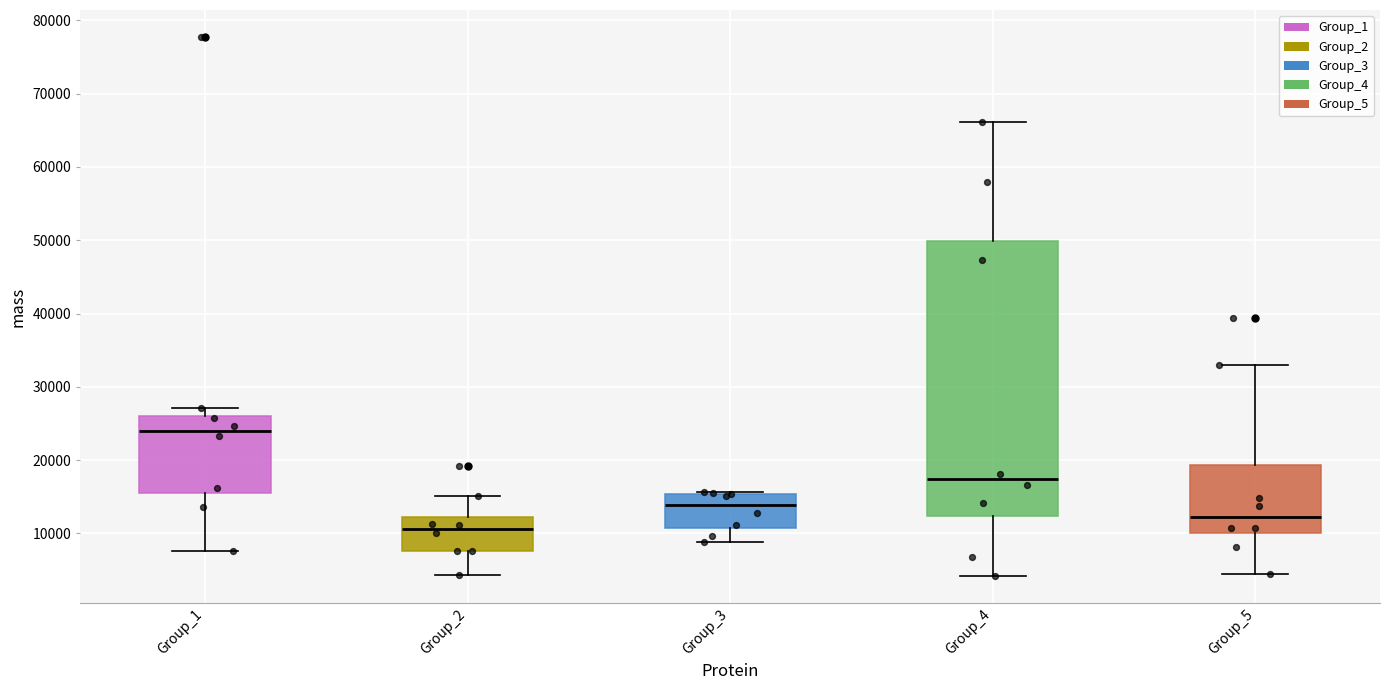

Reading left to right, read every box against the y-axis: the position of its median line, the range the box covers, and the ends of its whiskers. The values are not printed on the chart, so give them approximately, as read against the axis.

Group_1: median 24000, box 16000 to 26000, whiskers 8000 to 27000
Group_2: median 11000, box 8000 to 12000, whiskers 4000 to 15000
Group_3: median 14000, box 11000 to 15000, whiskers 9000 to 16000
Group_4: median 17000, box 12000 to 50000, whiskers 4000 to 66000
Group_5: median 12000, box 10000 to 19000, whiskers 4000 to 33000